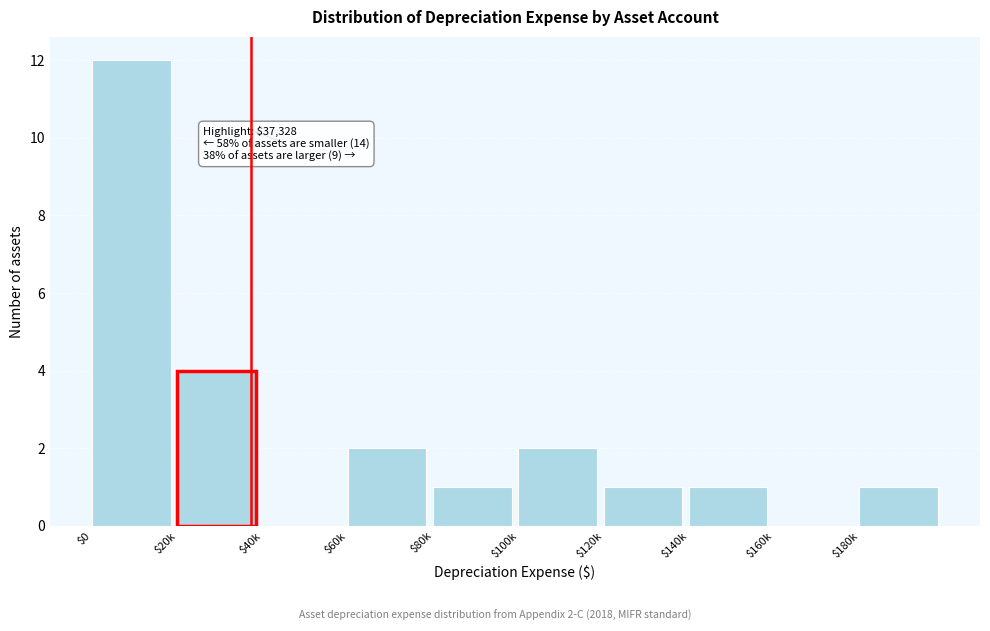

What is the maximum value shown in the chart?

12